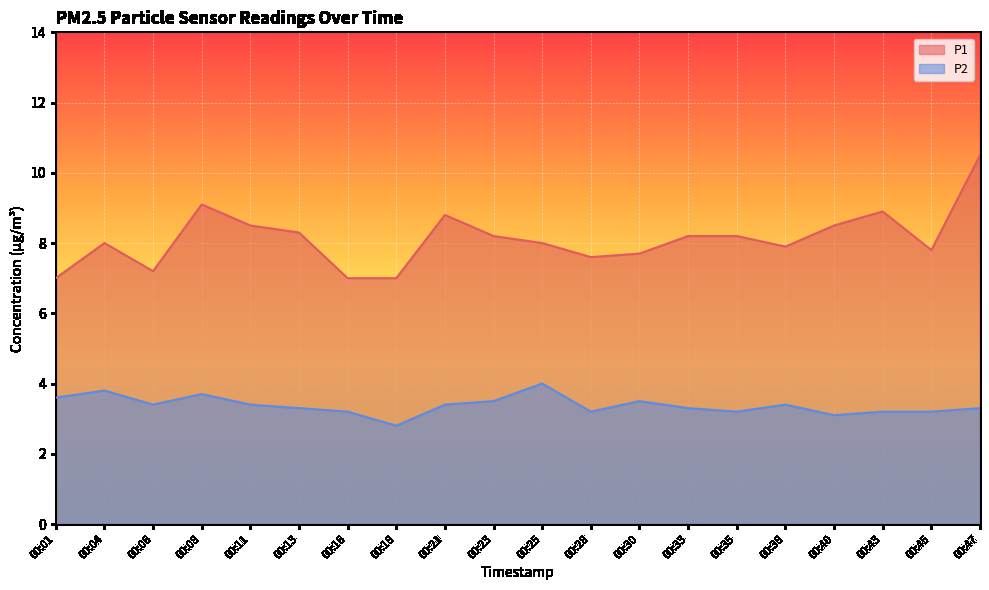

Reading left to right, extract all data points from this chart.

P1: 7.0	8.0	7.2	9.1	8.5	8.3	7.0	7.0	8.8	8.2	8.0	7.6	7.7	8.2	8.2	7.9	8.5	8.9	7.8	10.5
P2: 3.6	3.8	3.4	3.7	3.4	3.3	3.2	2.8	3.4	3.5	4.0	3.2	3.5	3.3	3.2	3.4	3.1	3.2	3.2	3.3